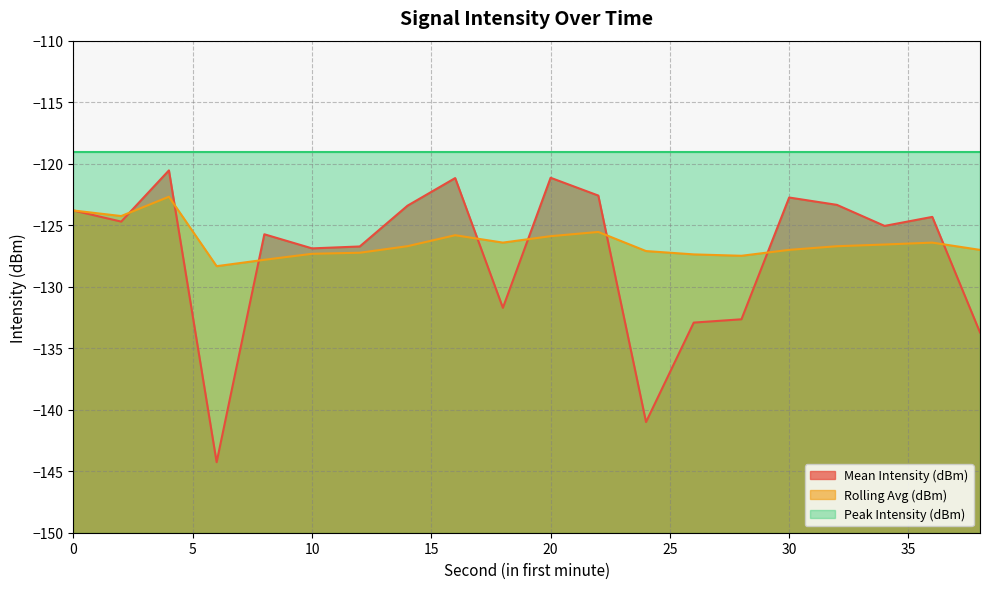

How many lines are shown in the chart?

3